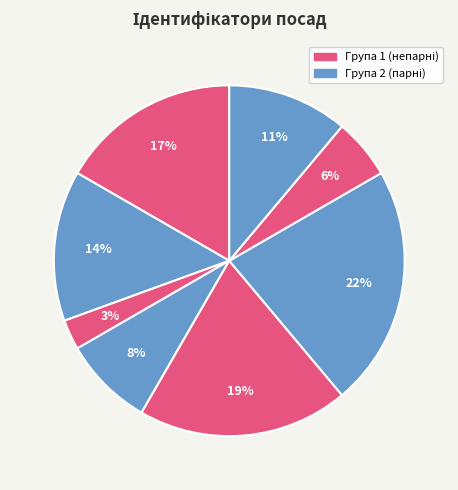

How many segments does this pie chart have?

8